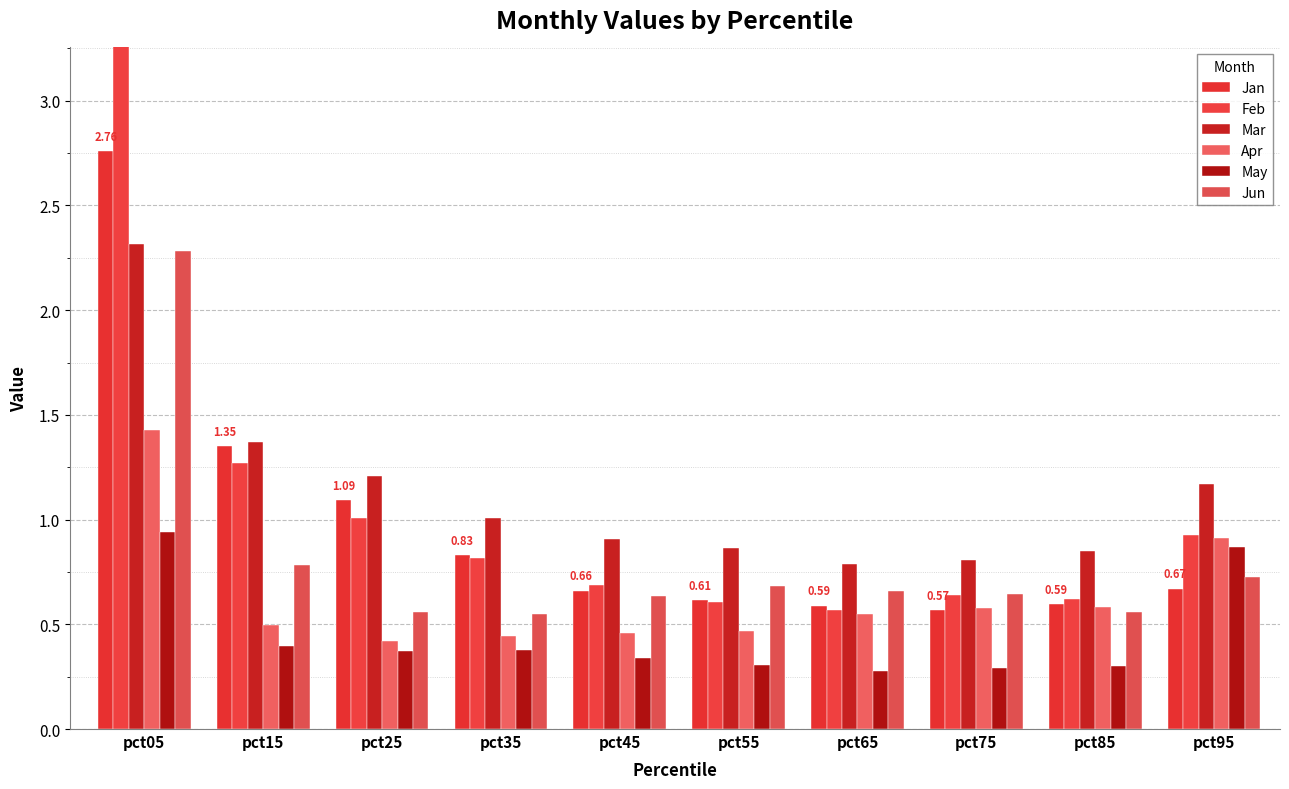

How many groups of bars are there?

10